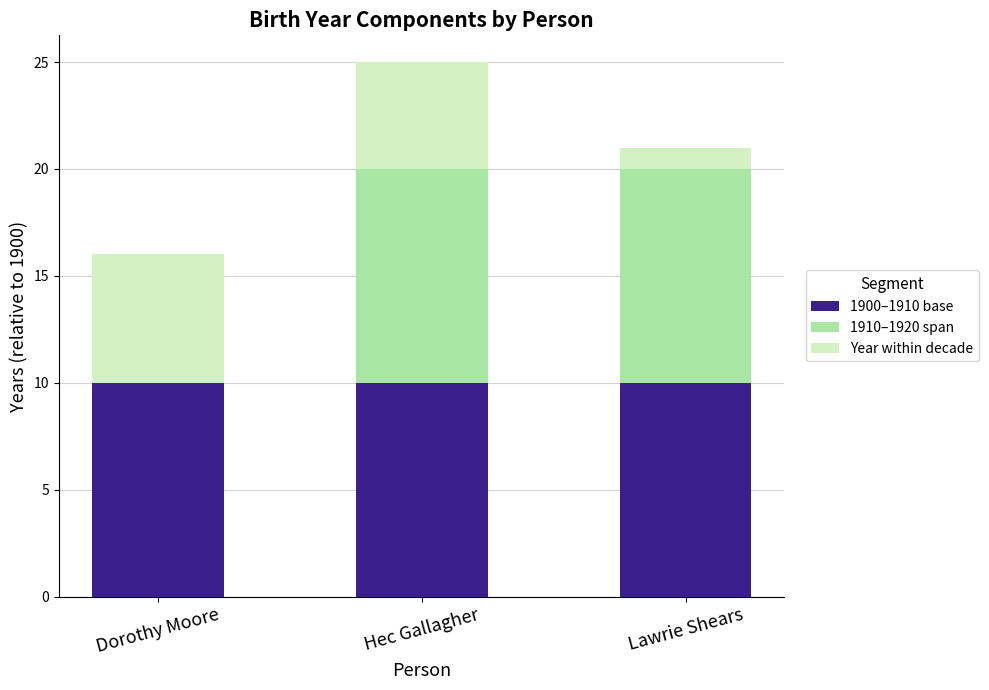

At which category is the sum across all series the highest?

Hec Gallagher